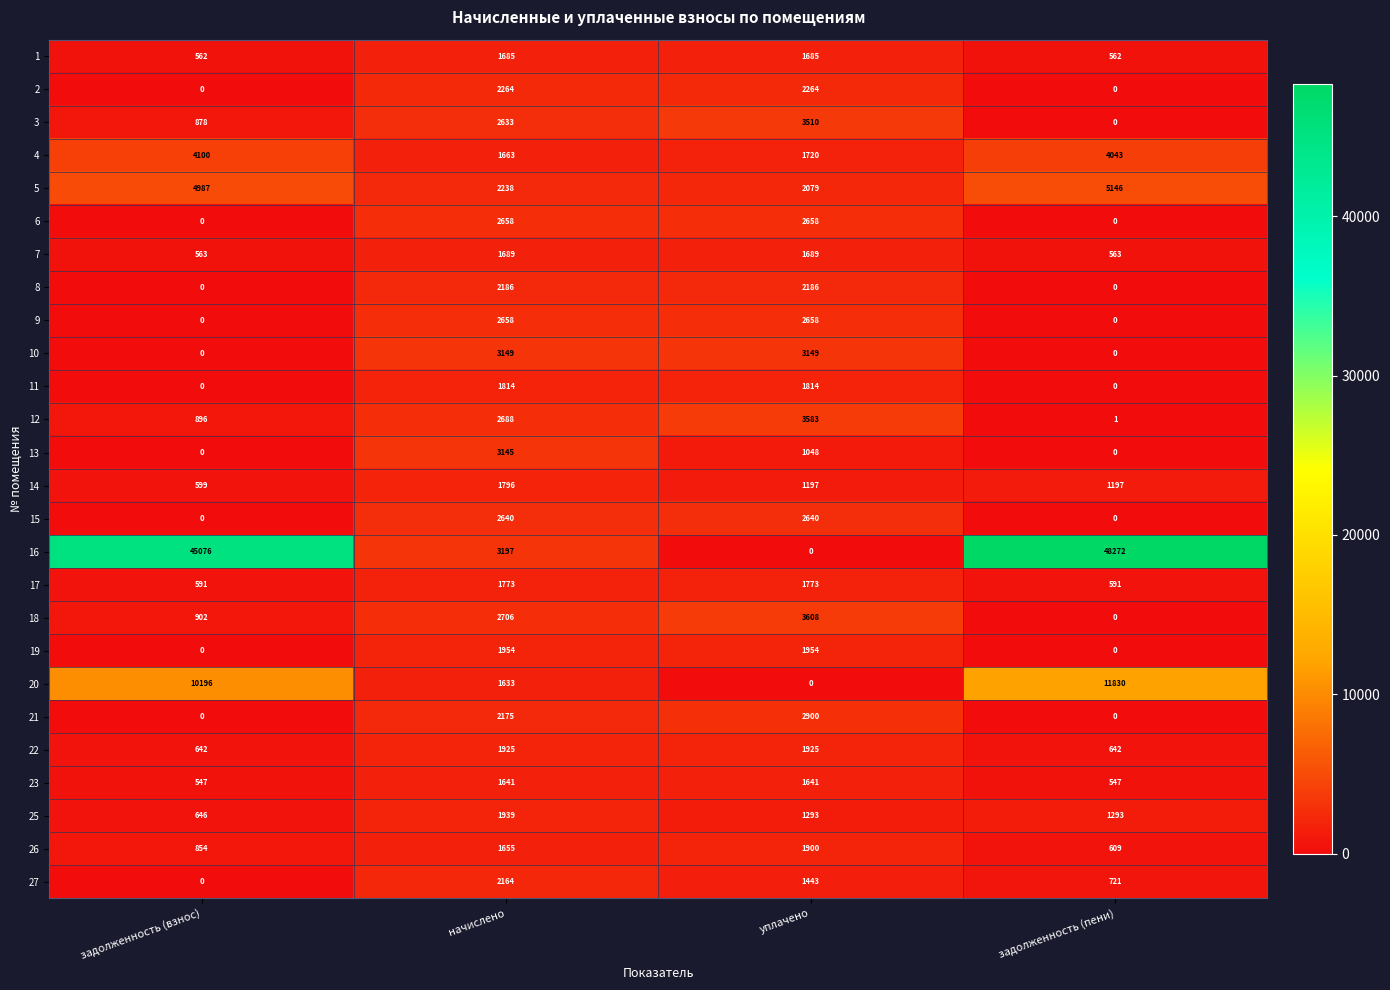

Is the value of 2 at задолженность (пени) greater than the value of 3 at начислено?

No